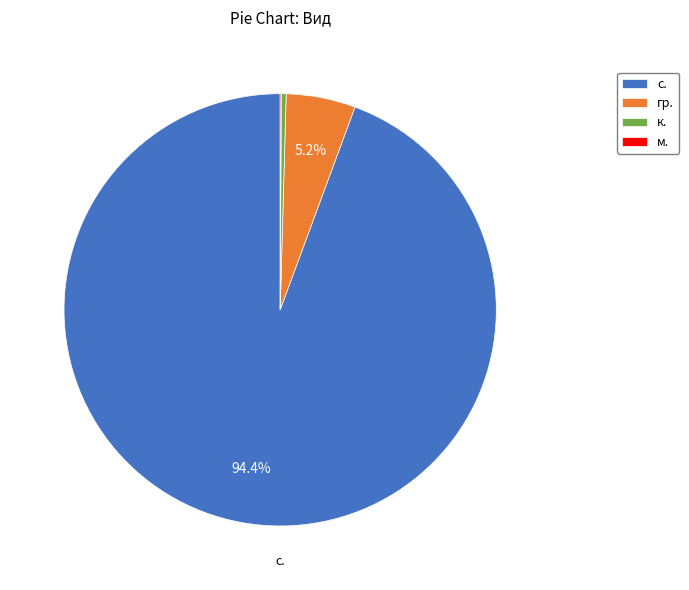

Is there any slice that represents more than half of the pie?

Yes